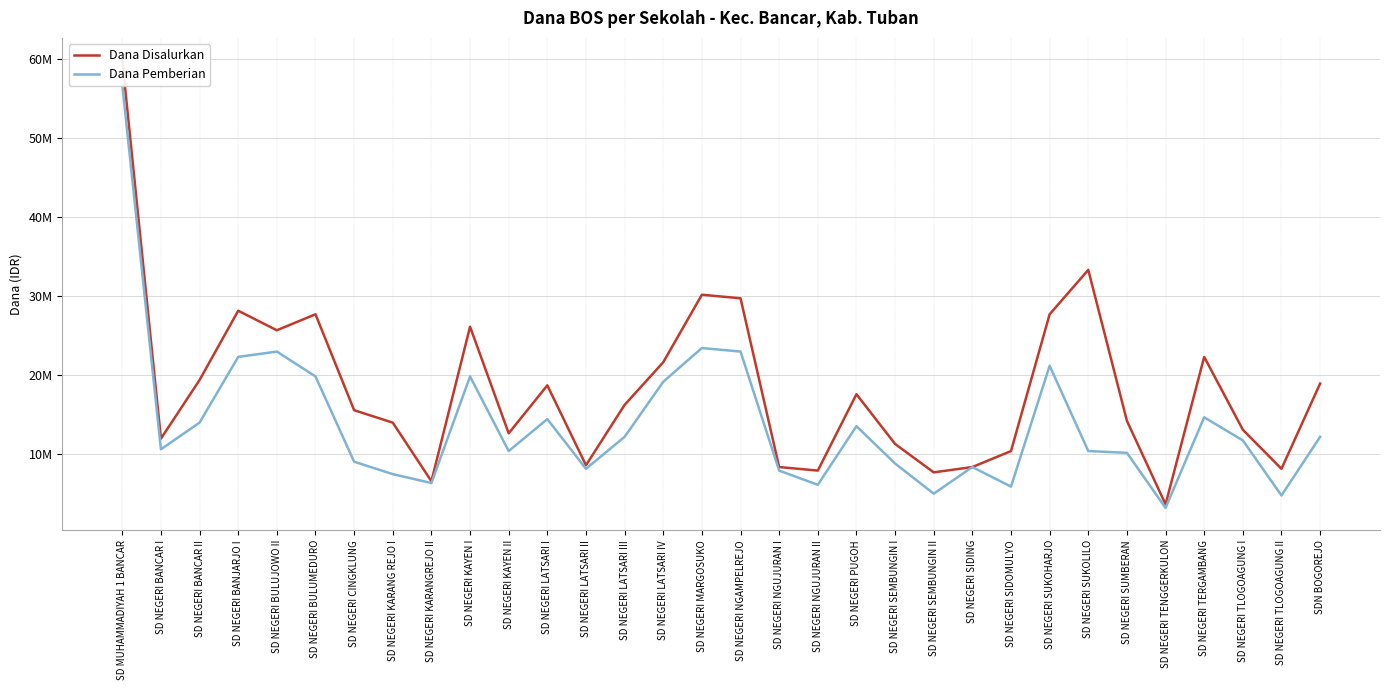

List the series in order of their peak value, highest first.

Dana Disalurkan, Dana Pemberian